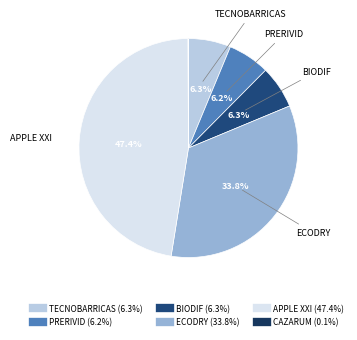

To the nearest percent, what is the combined percentage of PRERIVID and BIODIF?

12%